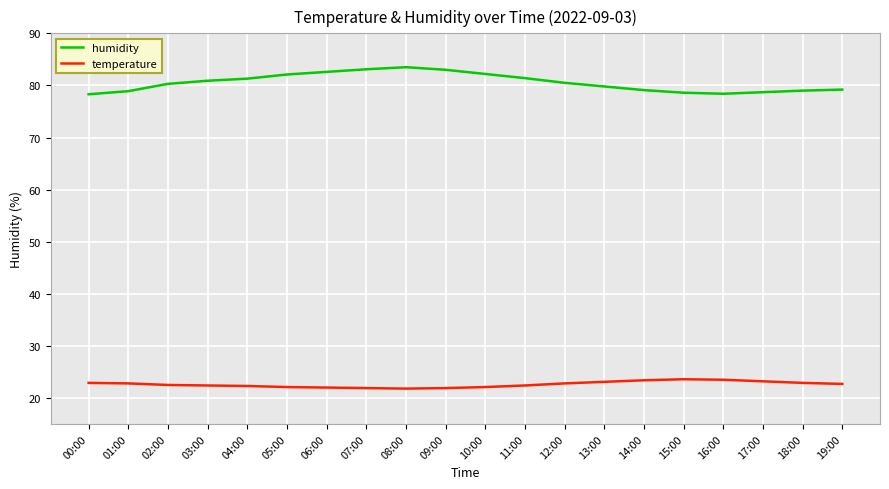

Is the value of humidity at 16:00 greater than the value of temperature at 10:00?

Yes